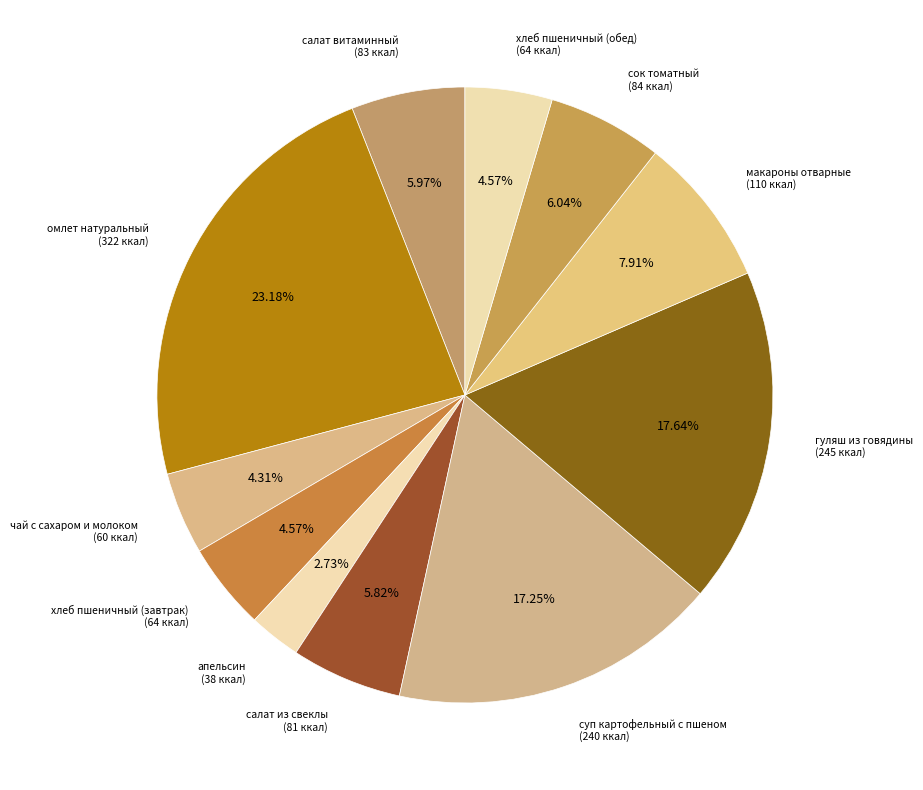

Which has a higher value, сок томатный or омлет натуральный?

омлет натуральный